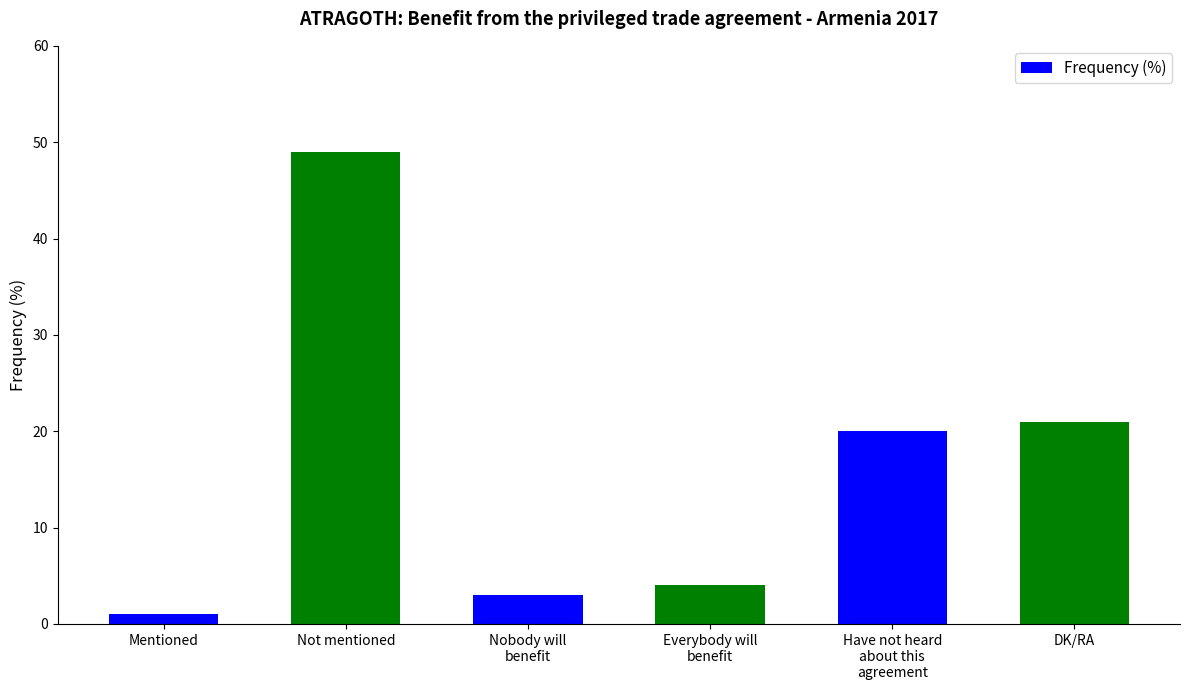

The value at Everybody will
benefit is 4. True or false?

True